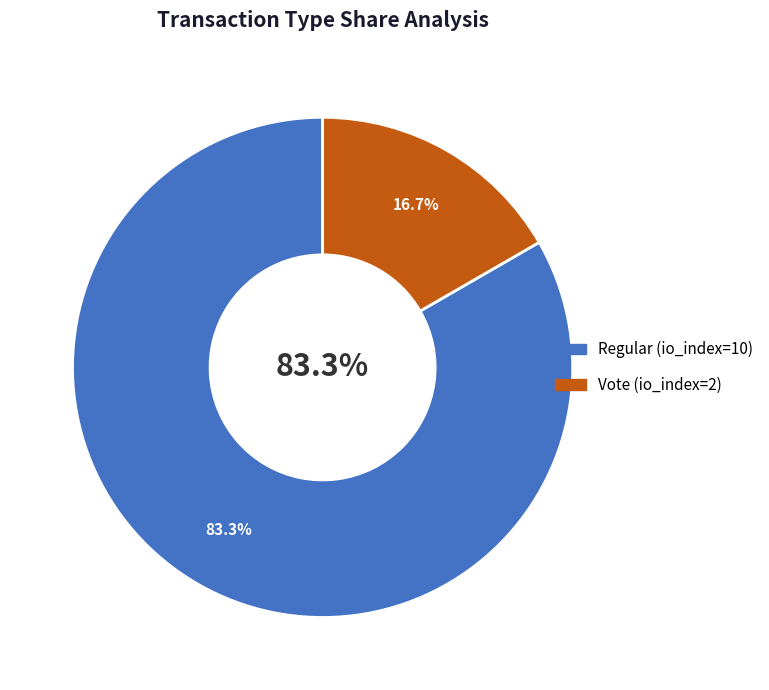

The Regular (io_index=10) slice represents 95% of the pie. True or false?

False